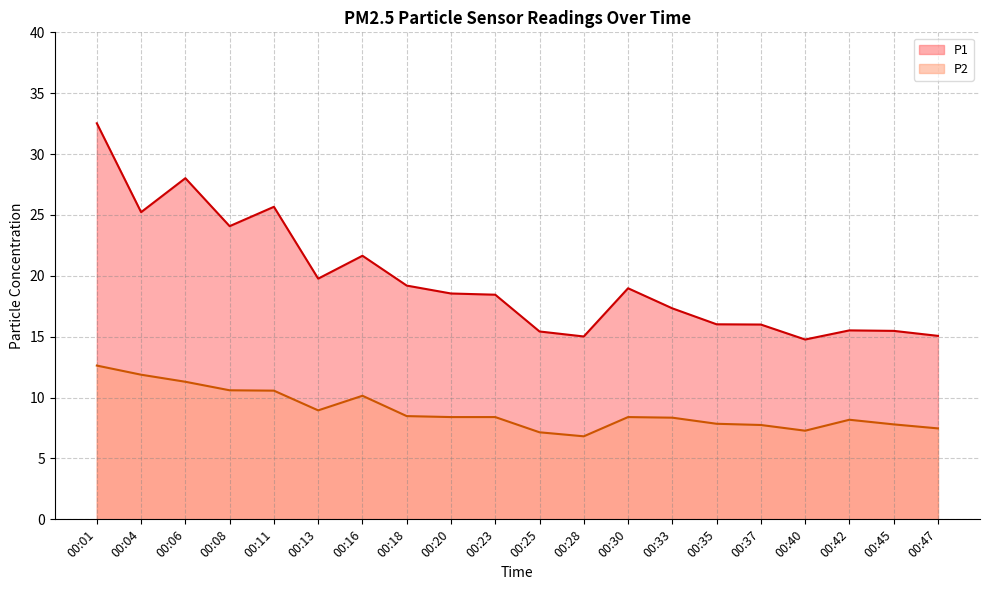

Is the value of P2 at 00:33 greater than the value of P1 at 00:25?

No